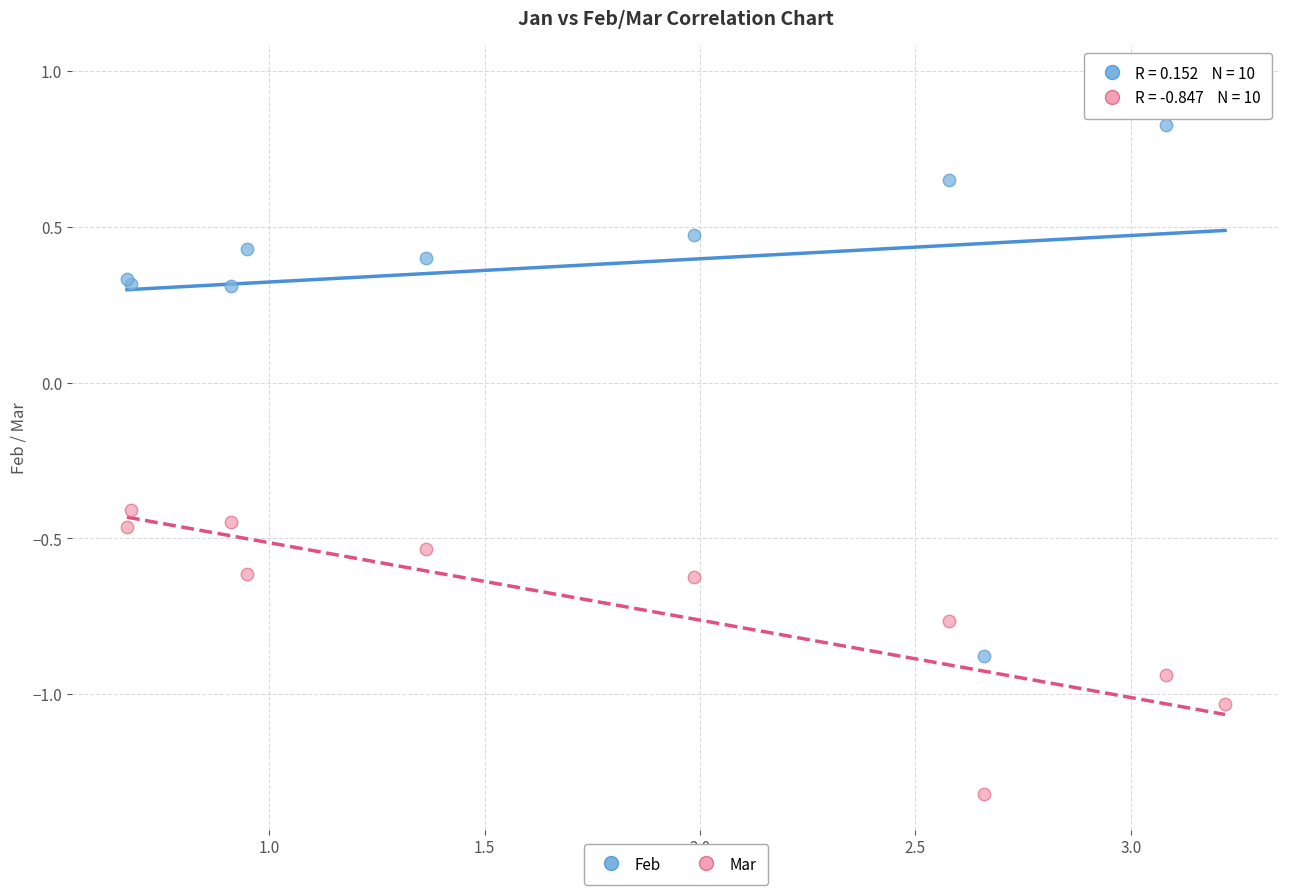

Which series contains the lowest Y value?

Mar